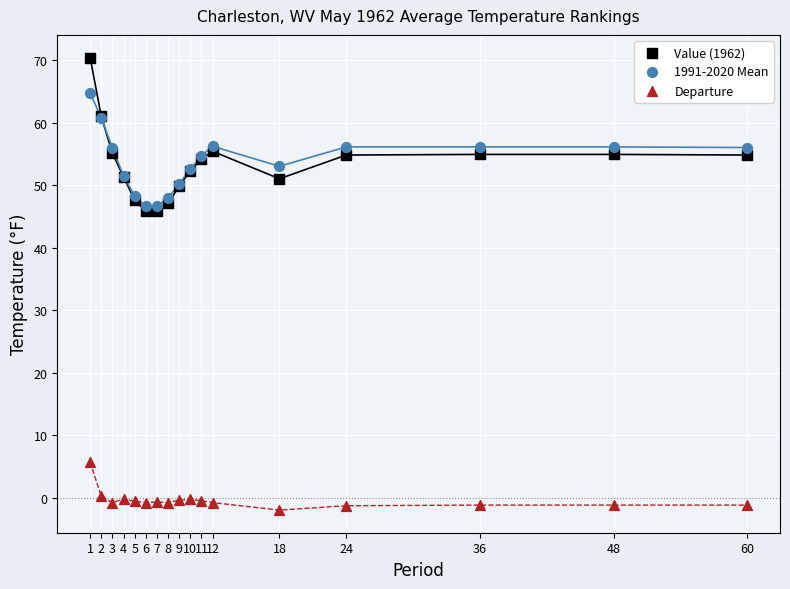

Which series reaches the minimum Y coordinate?

Departure